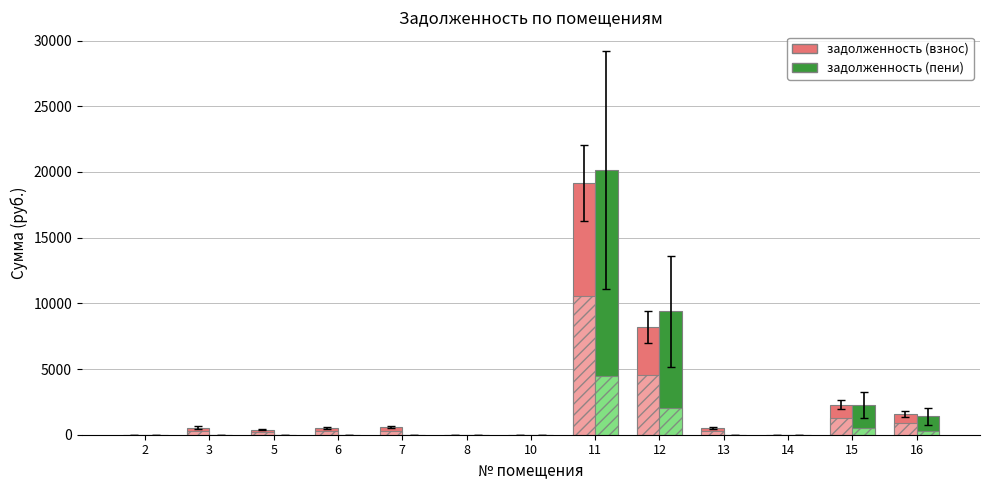

List the labels in order of задолженность (взнос) value, largest first.

11, 12, 15, 16, 7, 3, 13, 6, 5, 2, 8, 10, 14